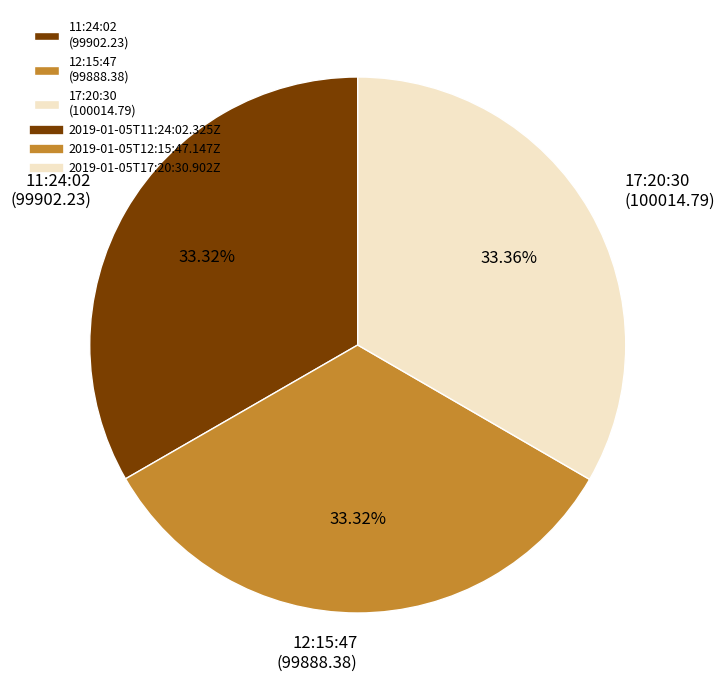

What is the ratio of the value at 17:20:30 (100014.79) to the value at 12:15:47 (99888.38)?

1.0